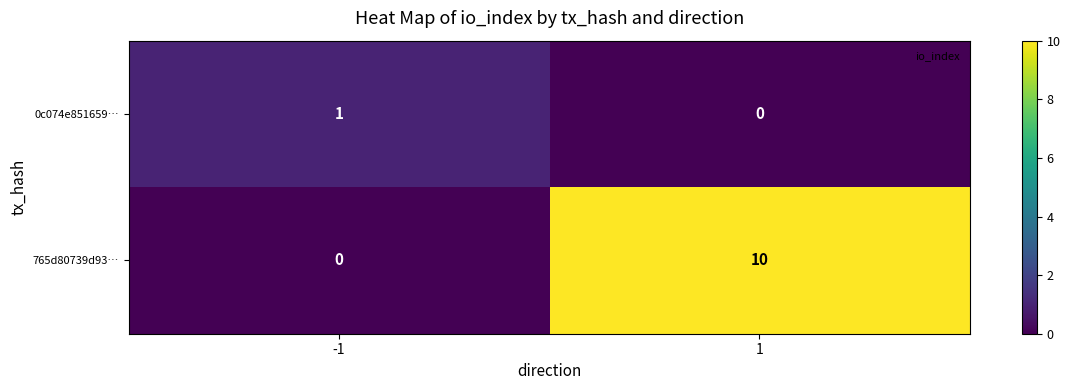

What is the greatest value displayed?

10